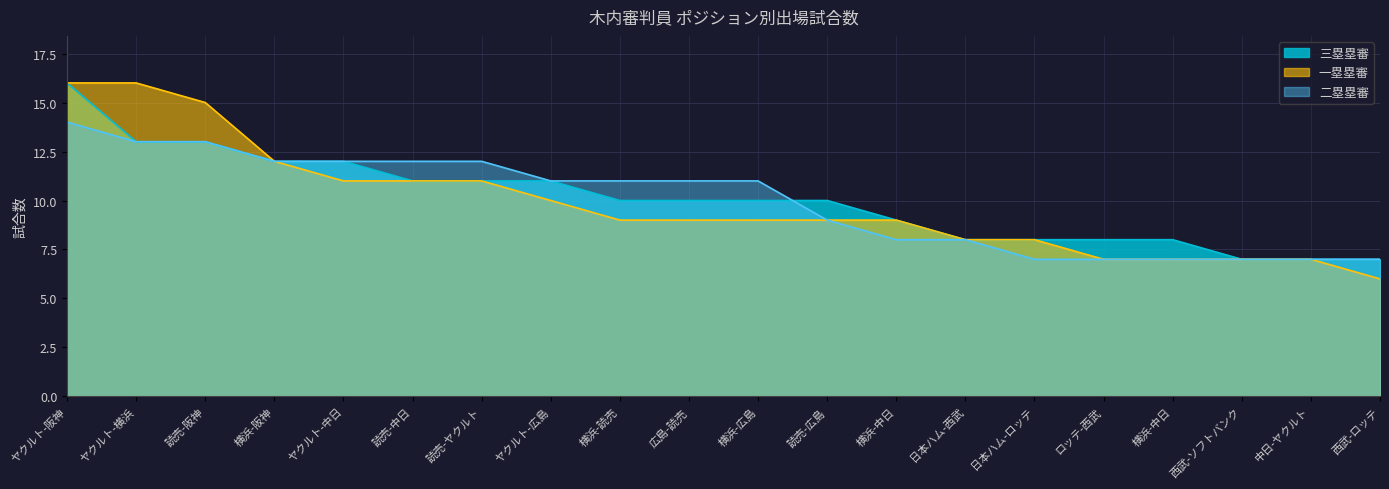

Does the chart have visible grid lines?

Yes